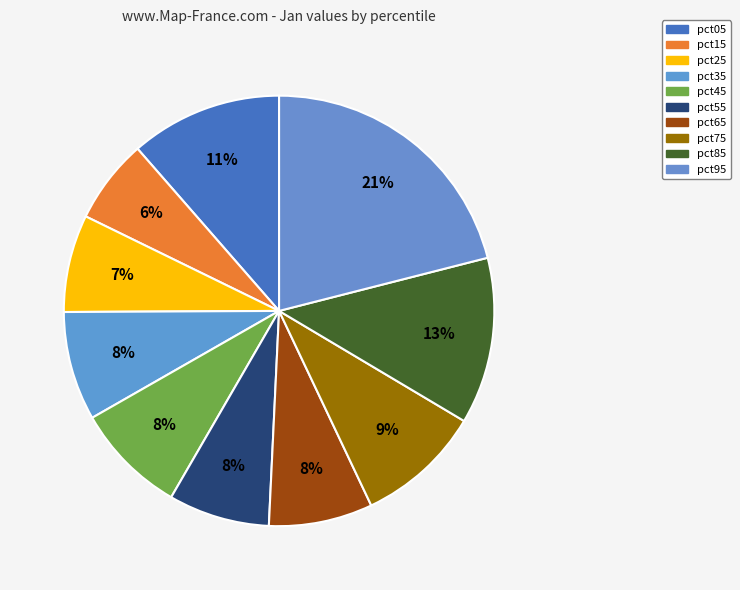

Rank the categories by value from lowest to highest.

pct15, pct25, pct55, pct65, pct35, pct45, pct75, pct05, pct85, pct95